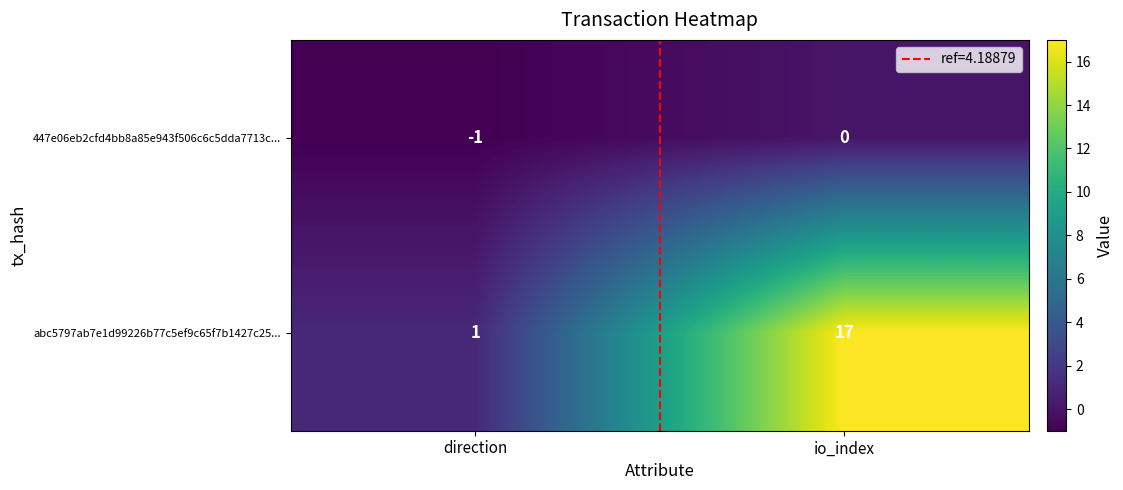

Where is 447e06eb2cfd4bb8a85e943f506c6c5dda7713c... nearest to the value 0?

io_index